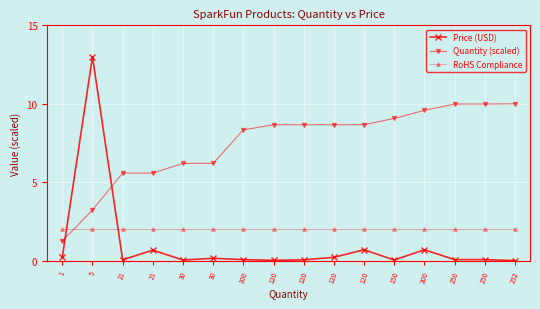

What is the sum of the Quantity (scaled) values at 200 and 120?

18.3